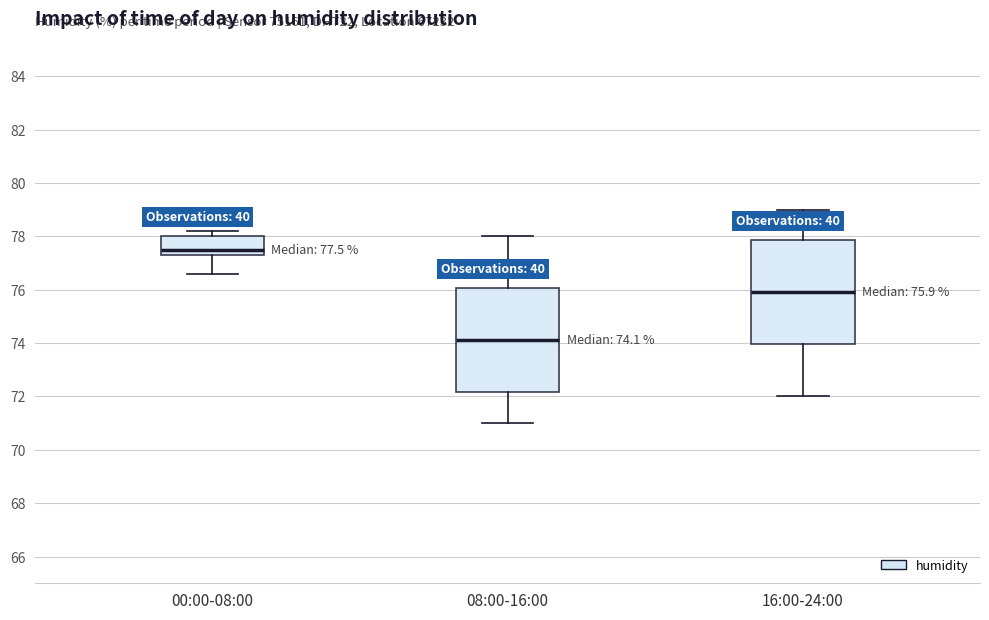

Which box's median line is the lowest?

08:00-16:00